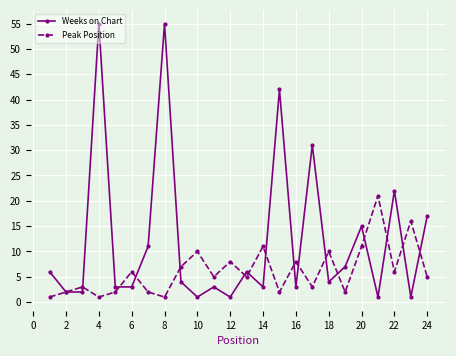

Does the chart display data point markers on the line(s)?

Yes